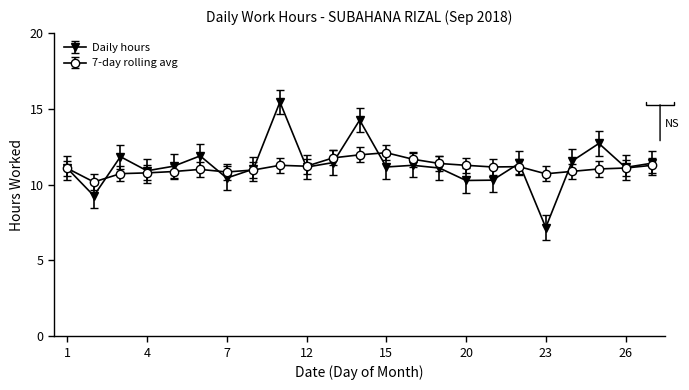

Rank the series by their maximum value, from lowest to highest.

7-day rolling avg, Daily hours